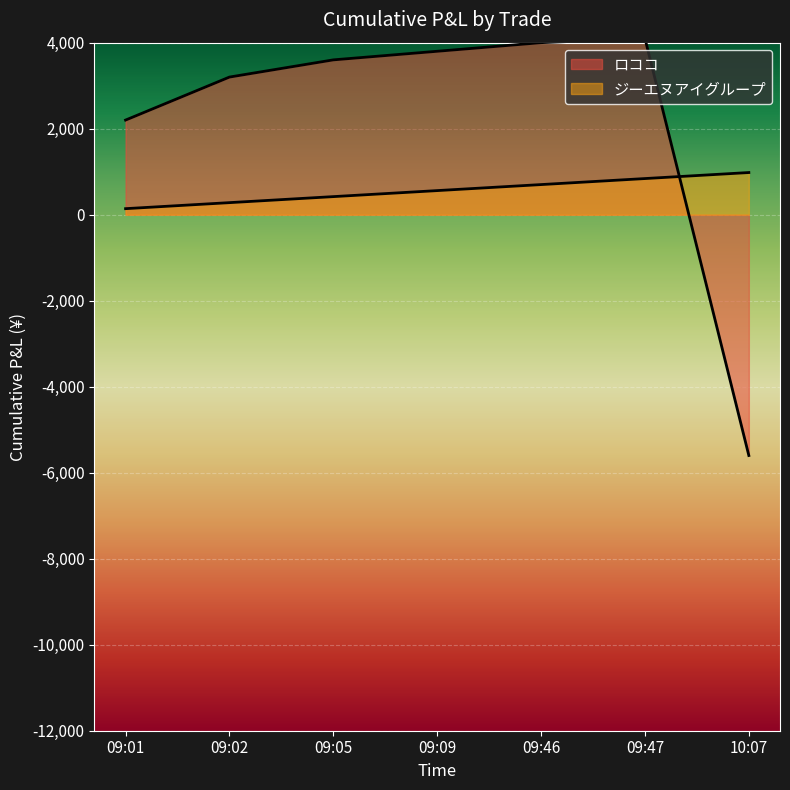

After their last crossing, which series has the higher values: ロココ line or ジーエヌアイグループ line?

ジーエヌアイグループ line